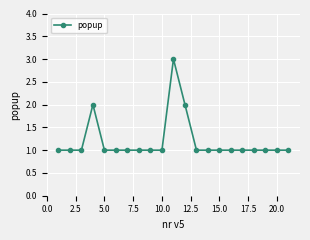

What is the value of the 19th point from the left?

1